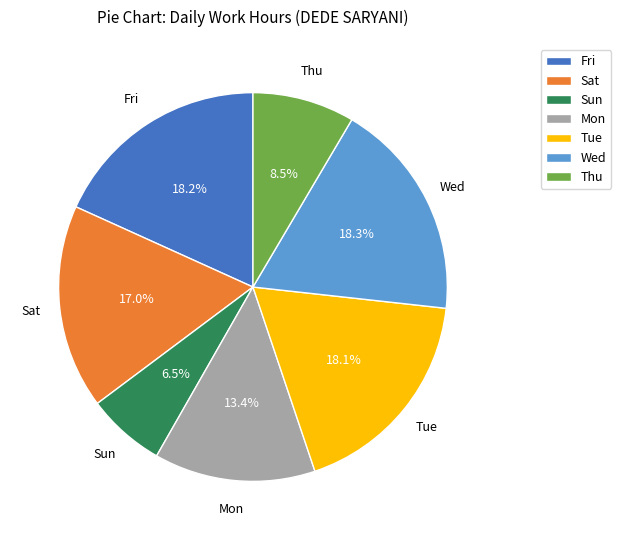

Is there any slice that represents more than half of the pie?

No